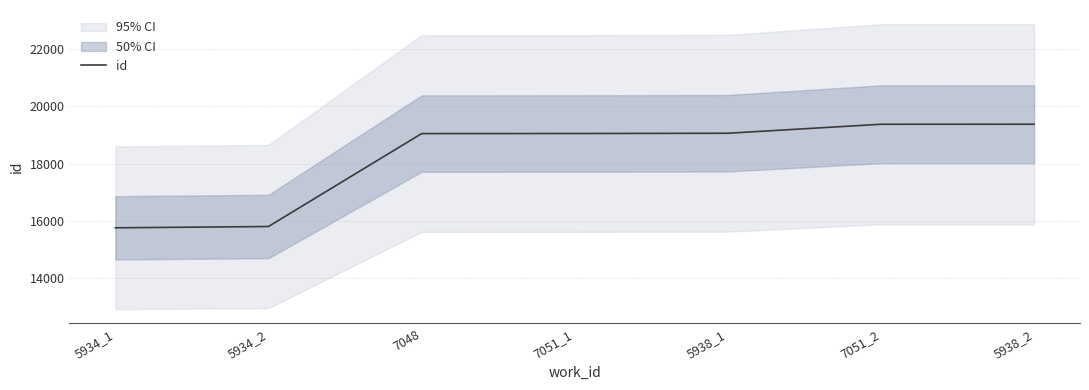

What is the smallest value displayed?

15767